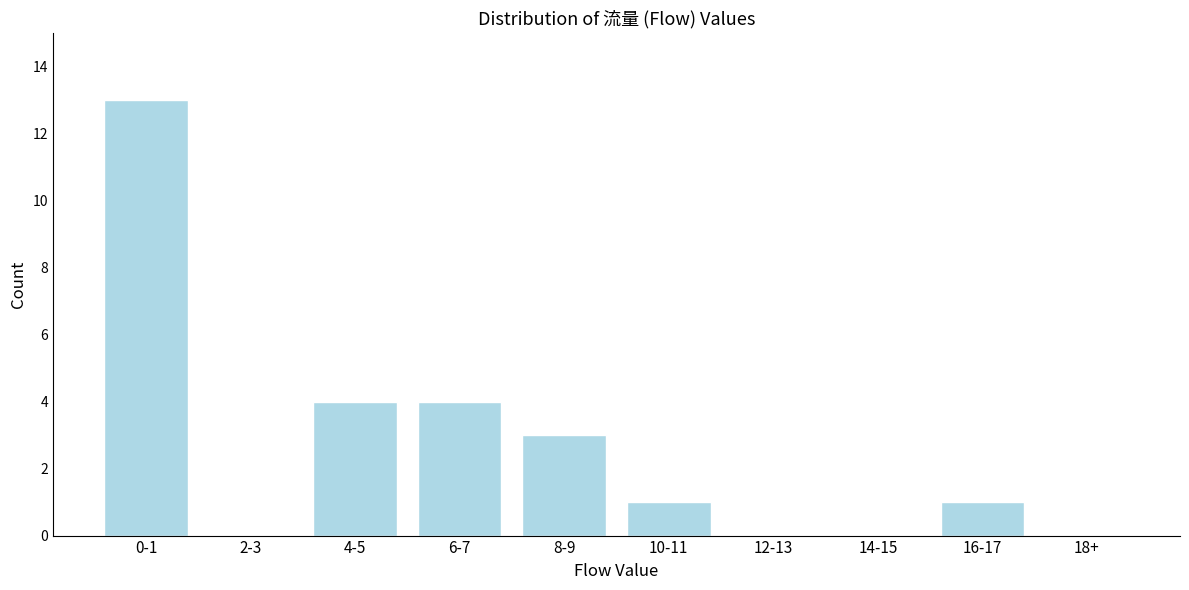

Reading left to right, what are all the values shown in this chart?

0-1=13	2-3=0	4-5=4	6-7=4	8-9=3	10-11=1	12-13=0	14-15=0	16-17=1	18+=0